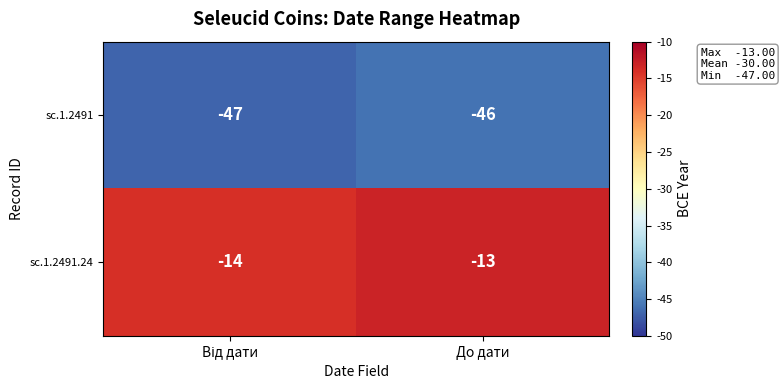

Read the sc.1.2491 value at До дати.

-46